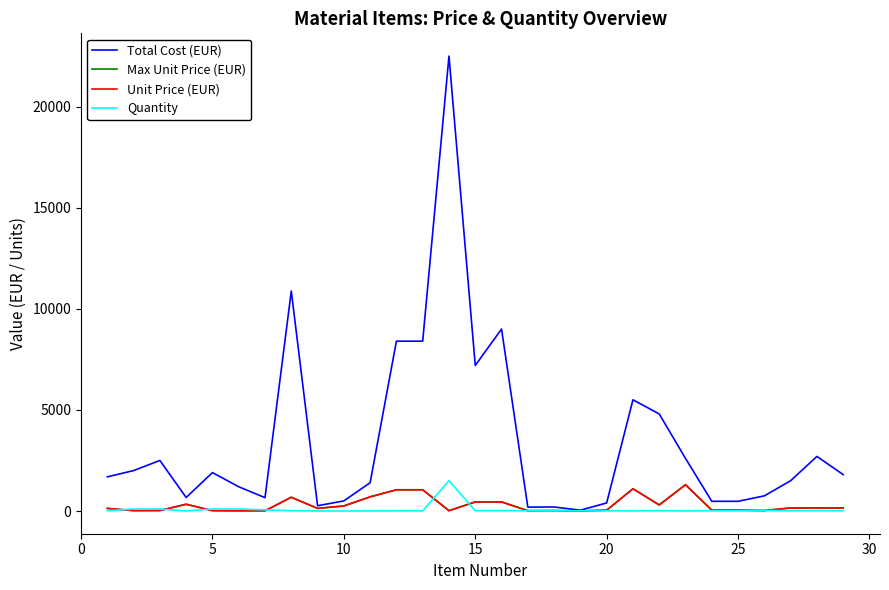

True or false: Max Unit Price (EUR) has more than 2 points higher than both neighbors.

True